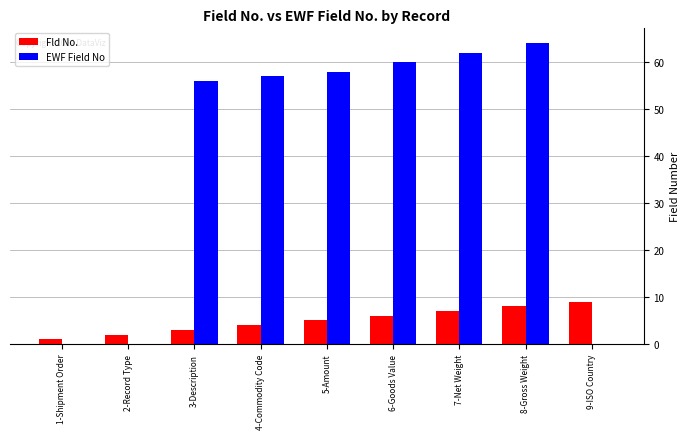

Count the Fld No. values in the range 3 to 7.

5